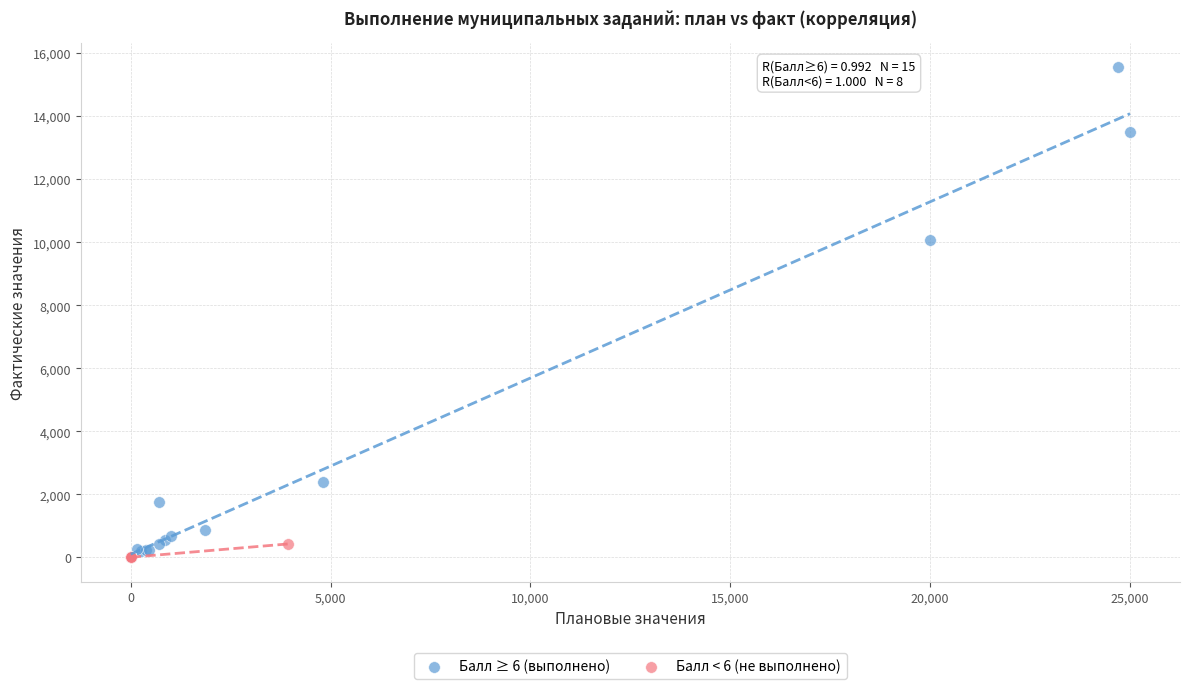

Which series has the widest spread of Y values?

Балл ≥ 6 (выполнено)